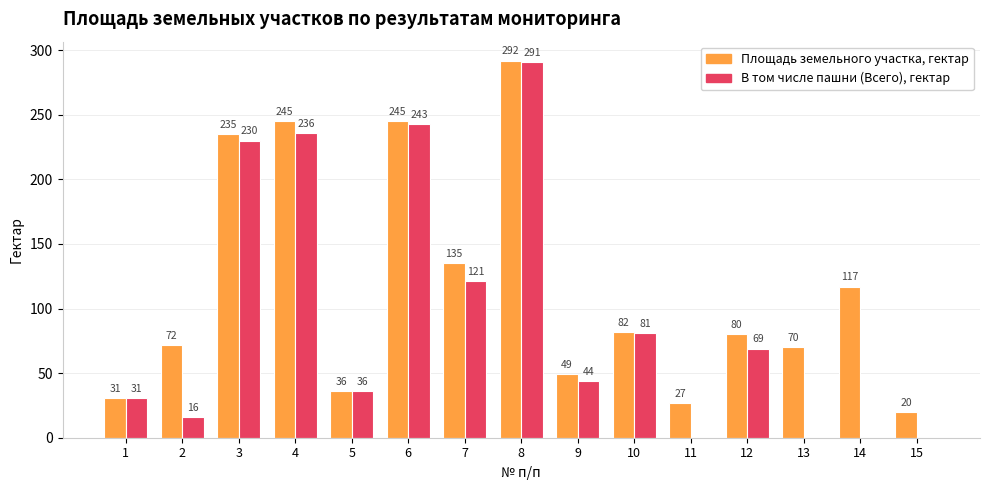

What is the highest value of the Площадь земельного участка, гектар series?

292